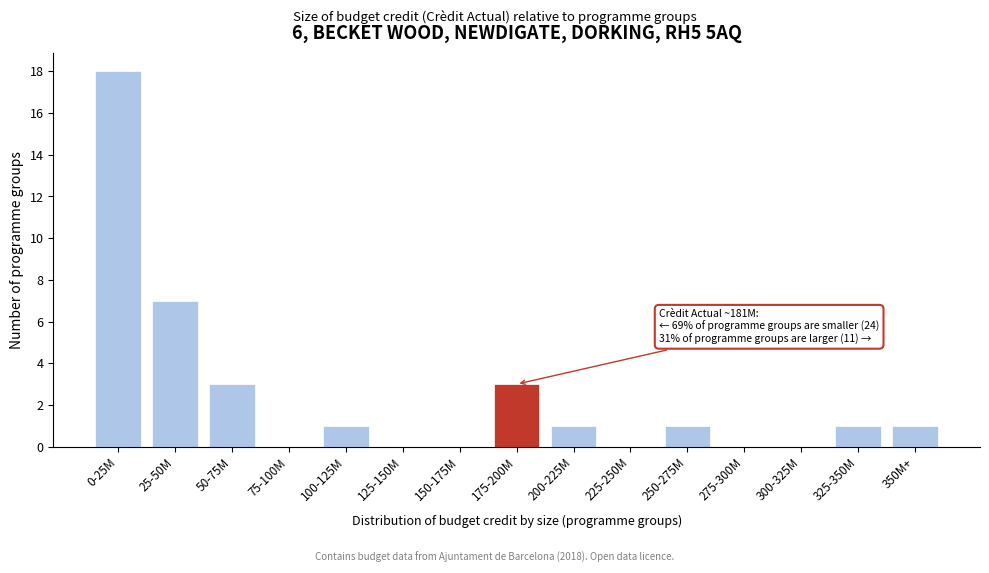

Reading left to right, list all the values displayed in this chart.

0-25M=18	25-50M=7	50-75M=3	75-100M=0	100-125M=1	125-150M=0	150-175M=0	175-200M=3	200-225M=1	225-250M=0	250-275M=1	275-300M=0	300-325M=0	325-350M=1	350M+=1